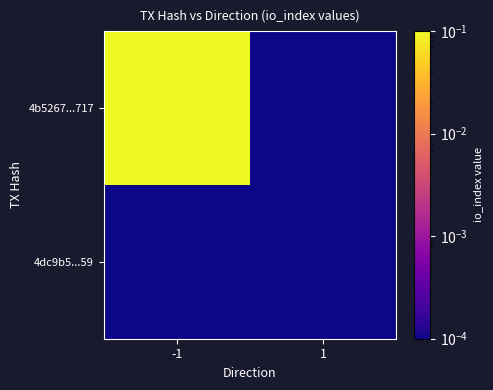

List the series in order of their overall mean, highest first.

4b5267...717, 4dc9b5...59